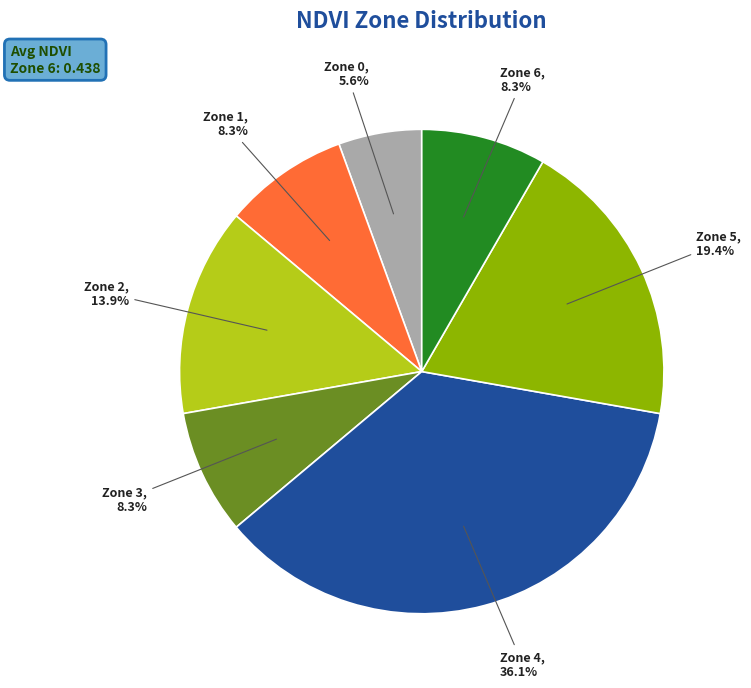

How many slices are in this pie chart?

7